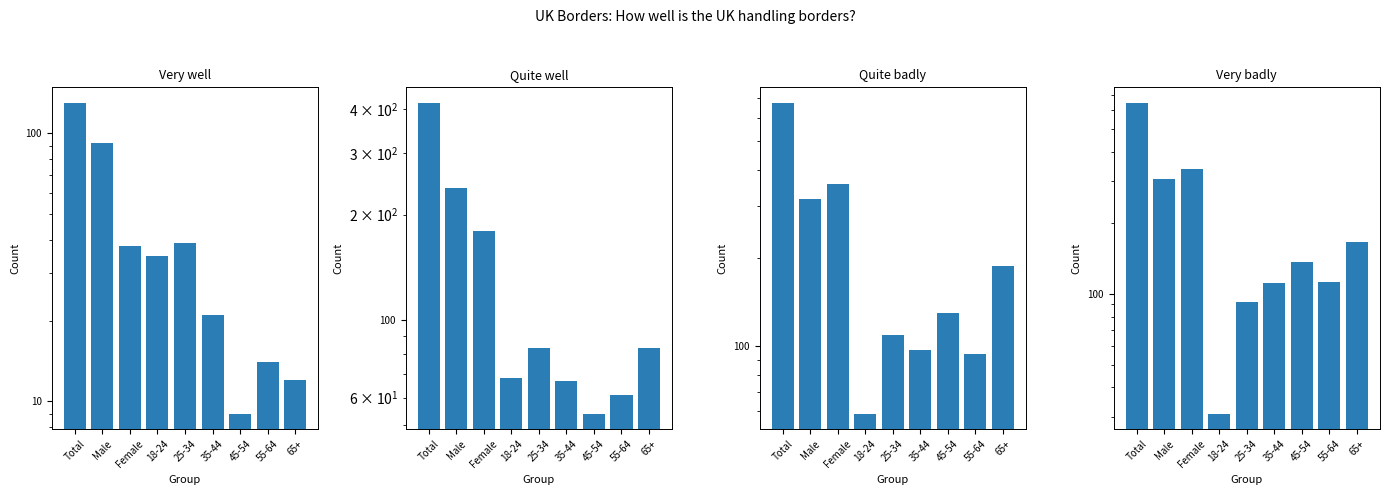

List the labels in order of Very well value, smallest first.

45-54, 65+, 55-64, 35-44, 18-24, Female, 25-34, Male, Total